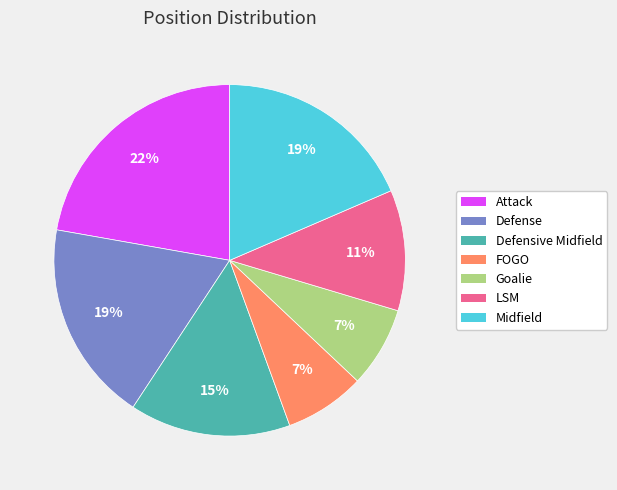

Is the sum of LSM and FOGO greater than half?

No